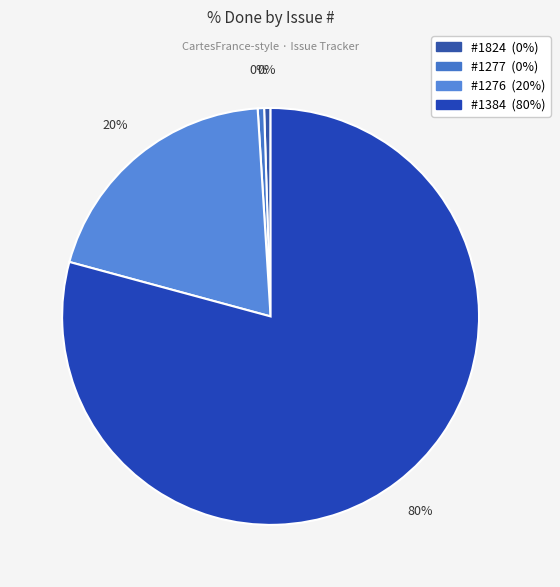

Combined, do 1277 and 1824 account for over 50%?

No